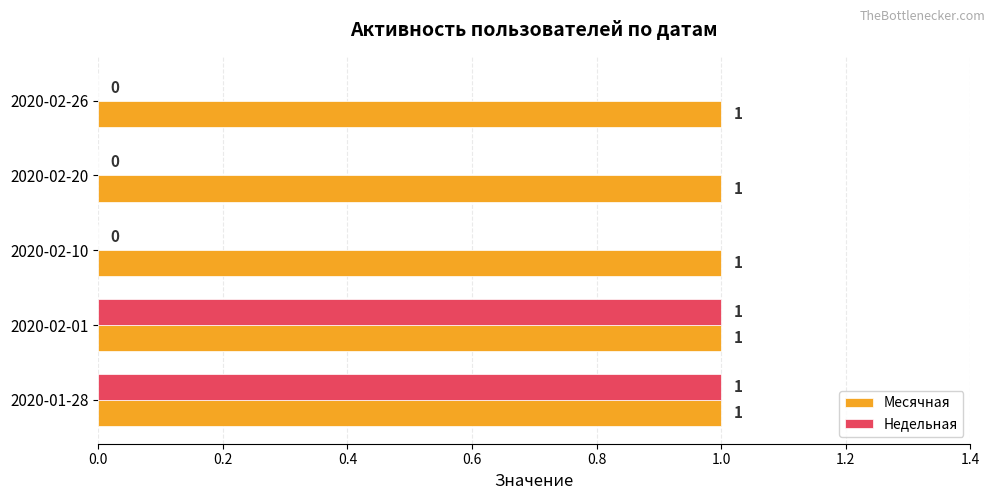

How many Недельная values are between 0 and 1?

5